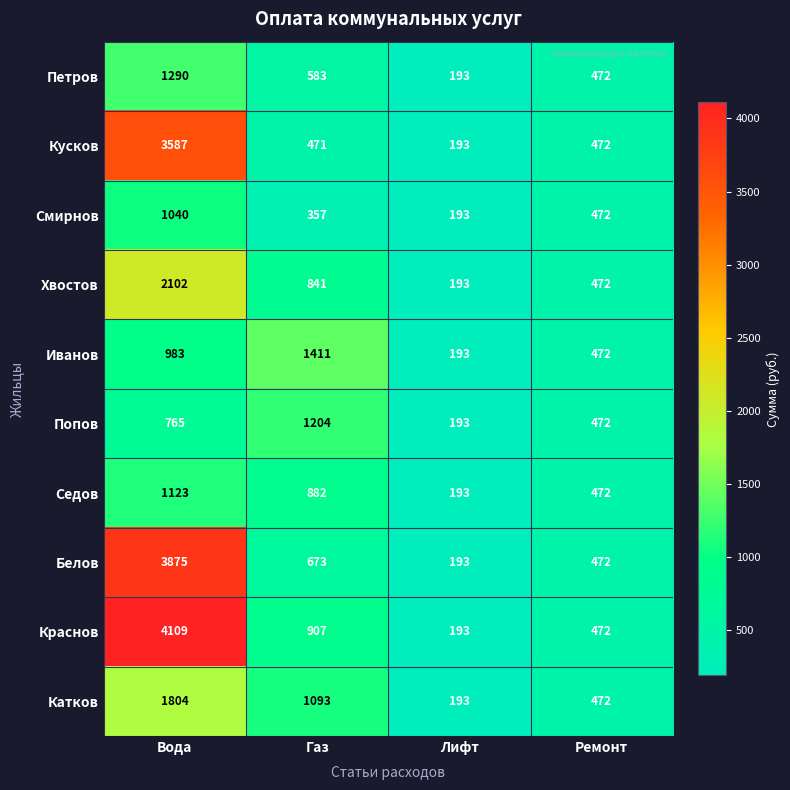

How many distinct data groups are displayed?

10